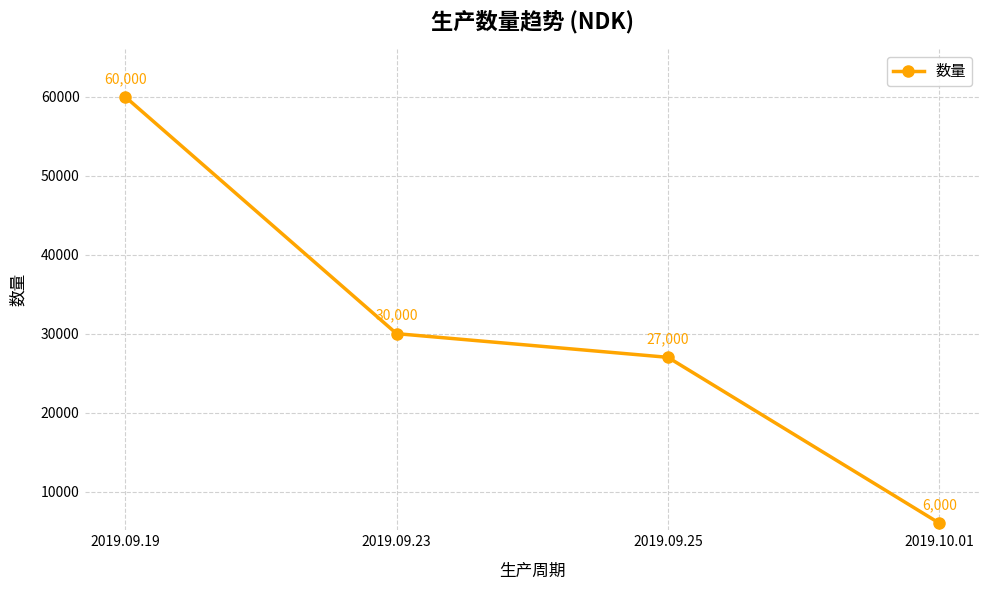

True or false: the data shows 60000 at 2019.09.19.

True